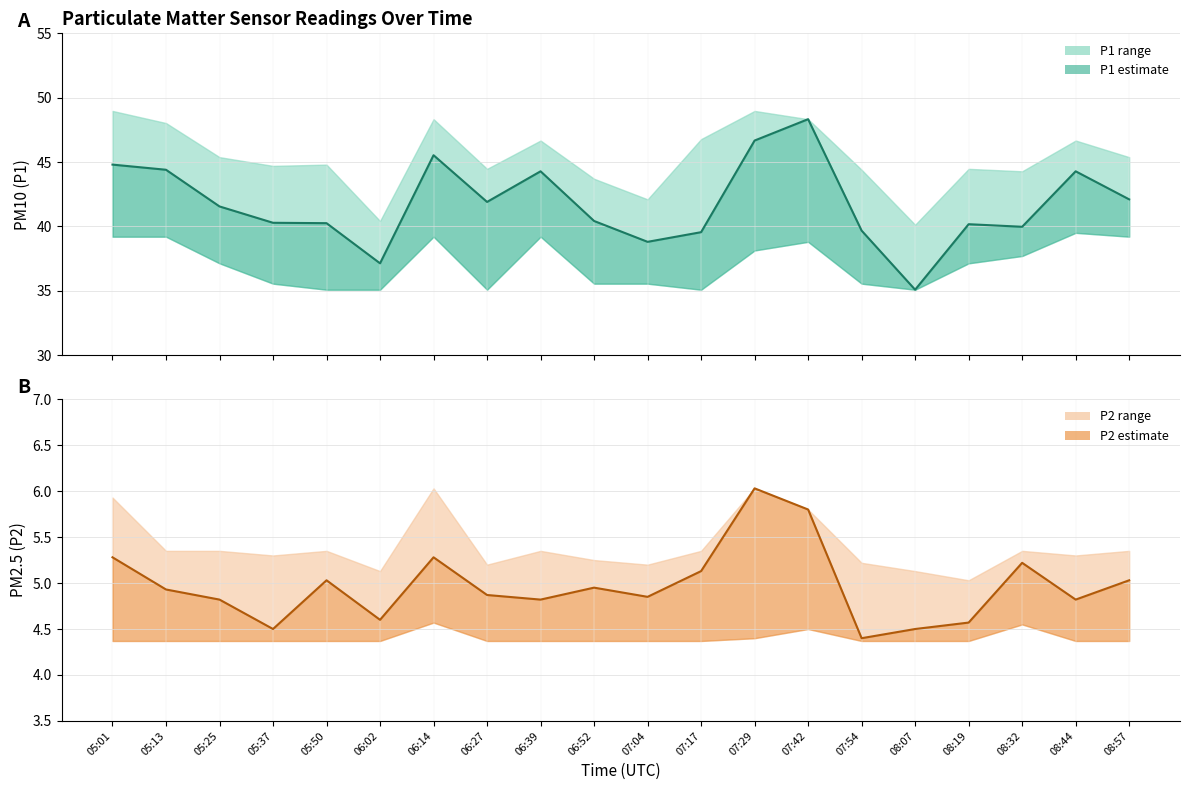

Reading left to right, what are all the values shown in this chart?

P1 (PM10): 44.8	44.4	41.5	40.3	40.2	37.1	45.5	41.9	44.3	40.4	38.8	39.5	46.7	48.3	39.7	35.1	40.2	40.0	44.3	42.1
P2 (PM2.5): 5.3	4.9	4.8	4.5	5.0	4.6	5.3	4.9	4.8	5.0	4.8	5.1	6.0	5.8	4.4	4.5	4.6	5.2	4.8	5.0